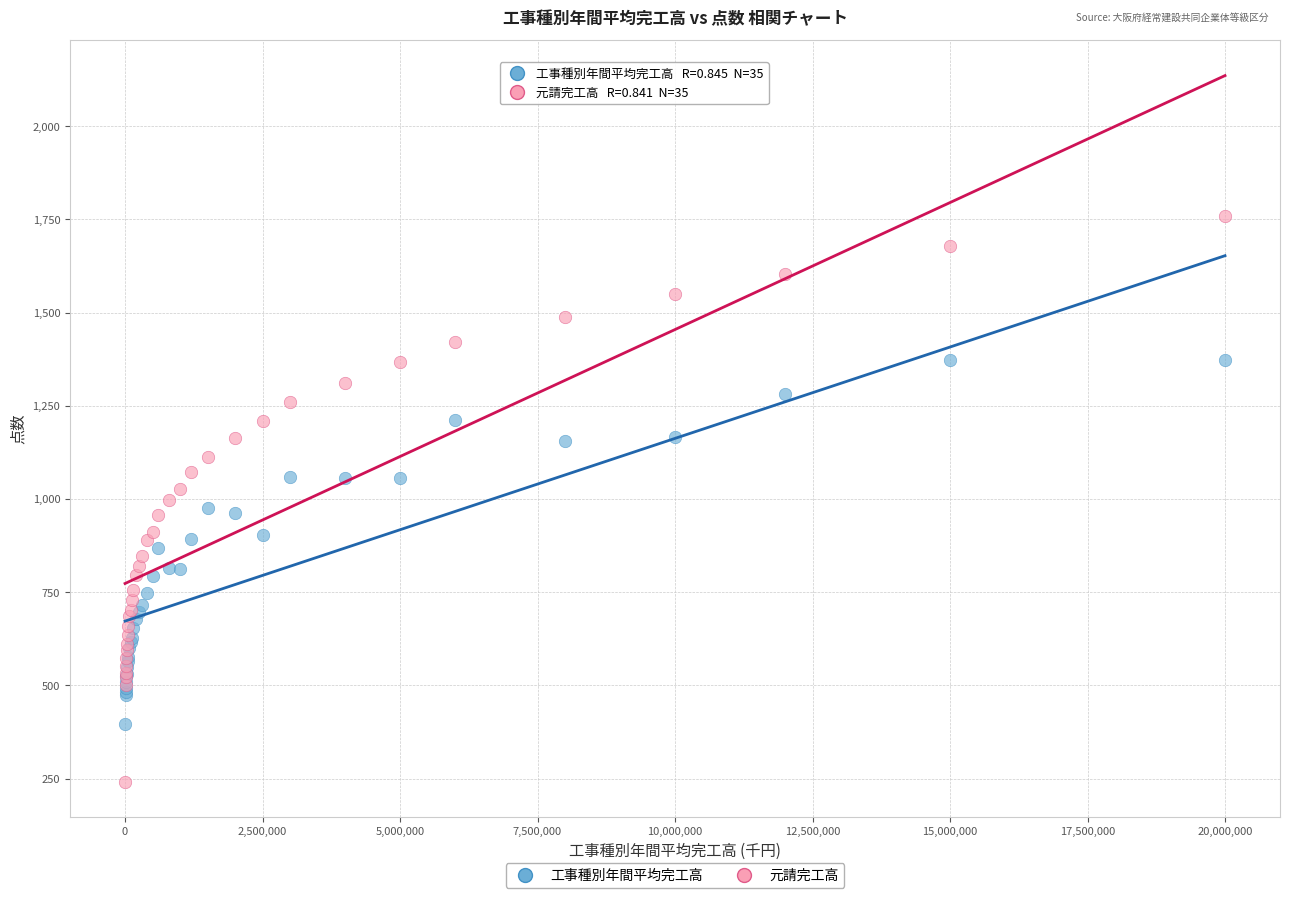

Which series has the largest Y range (max minus min)?

元請完工高